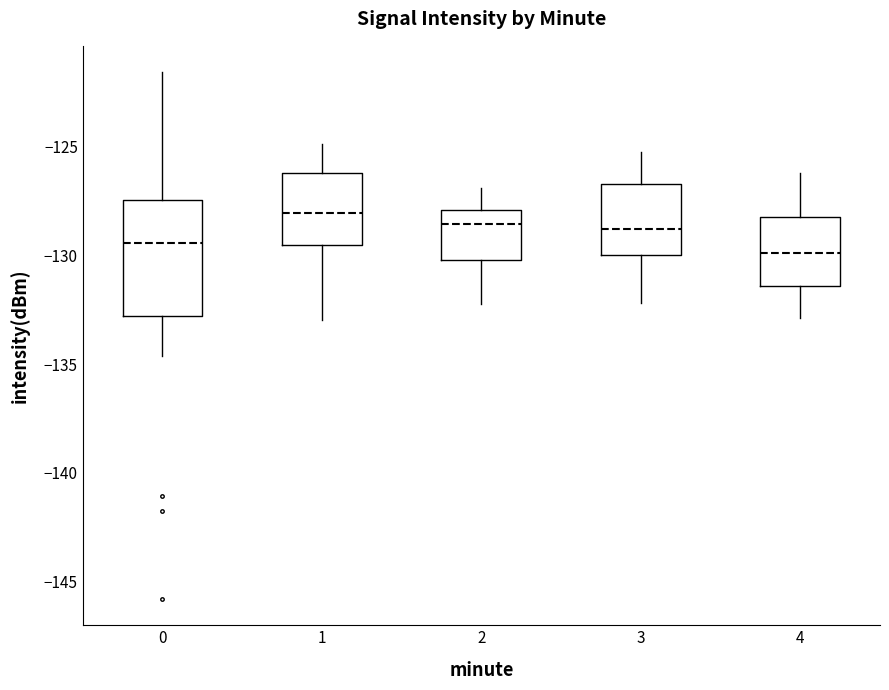

Where does the upper whisker of the box at x = 1 end on the y-axis? The values are not printed on the chart, so give them approximately, as read against the axis.

-125.0